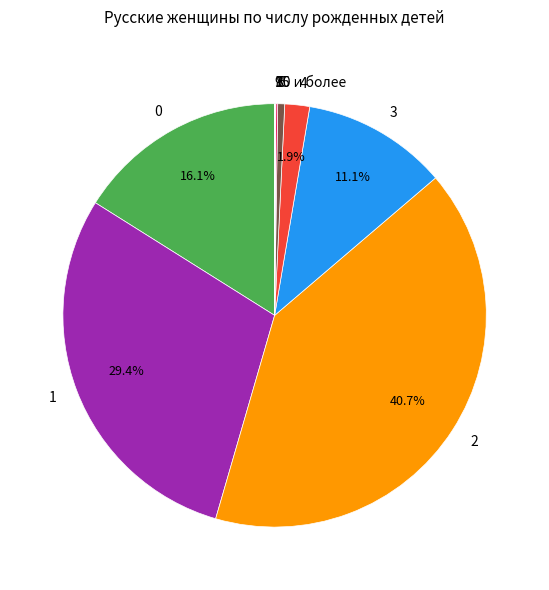

Does 0 account for over 50% of the chart?

No